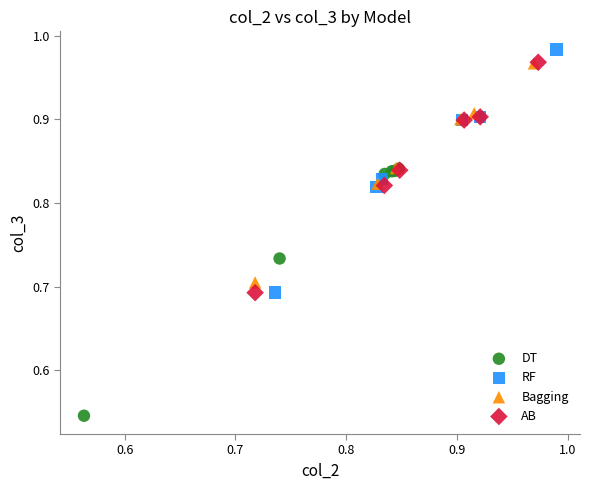

Which series contains the lowest Y value?

DT